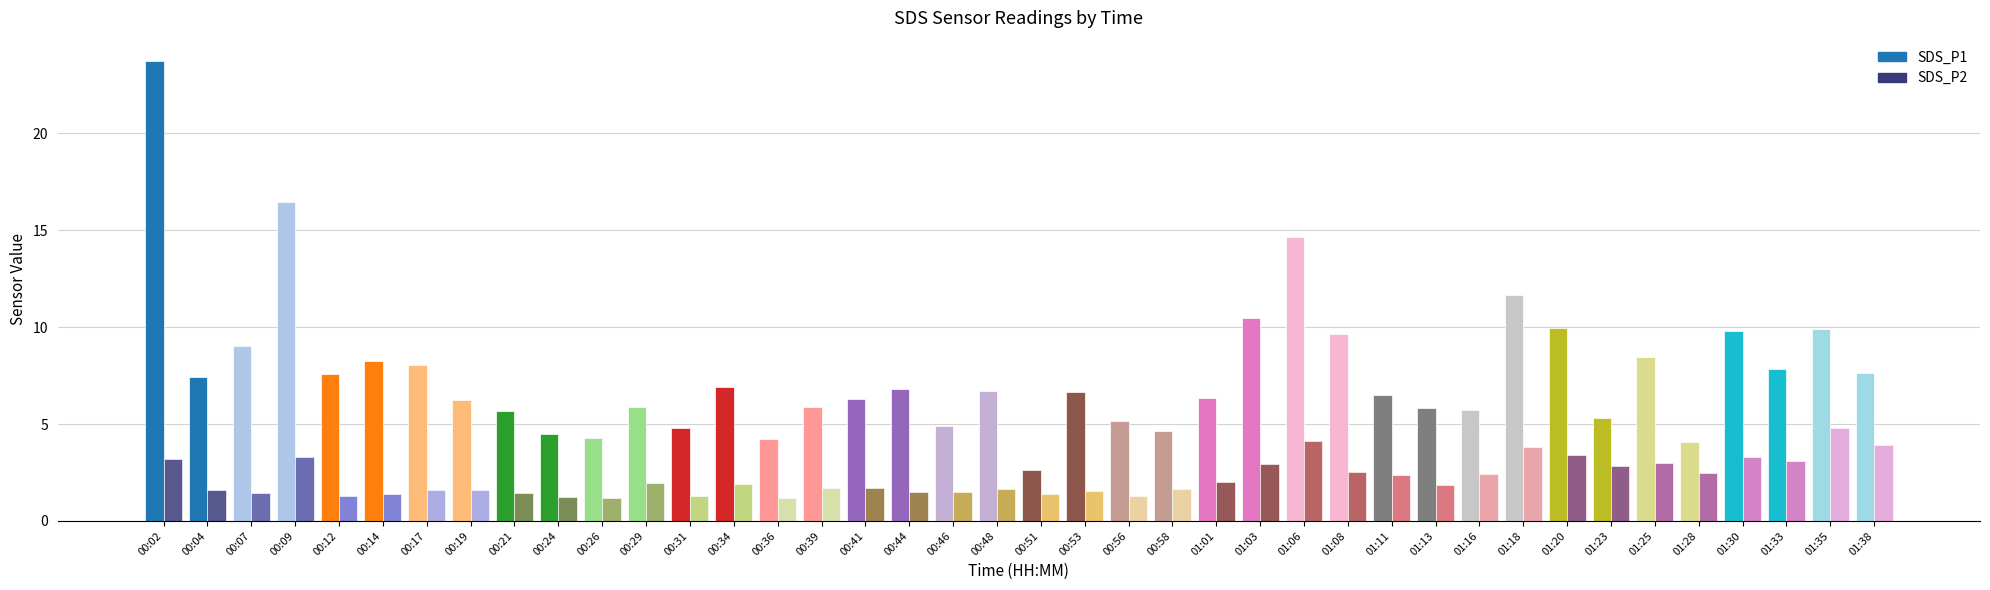

What position from the left is 01:28?

36